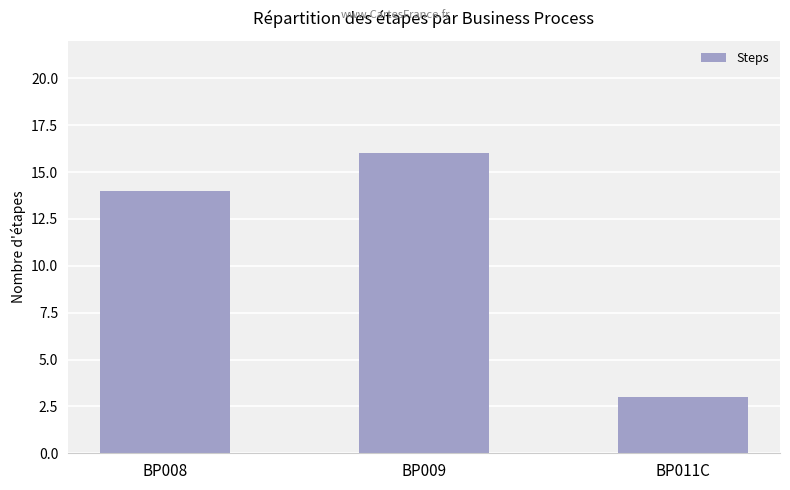

At which category does the chart reach its peak across all series?

BP009